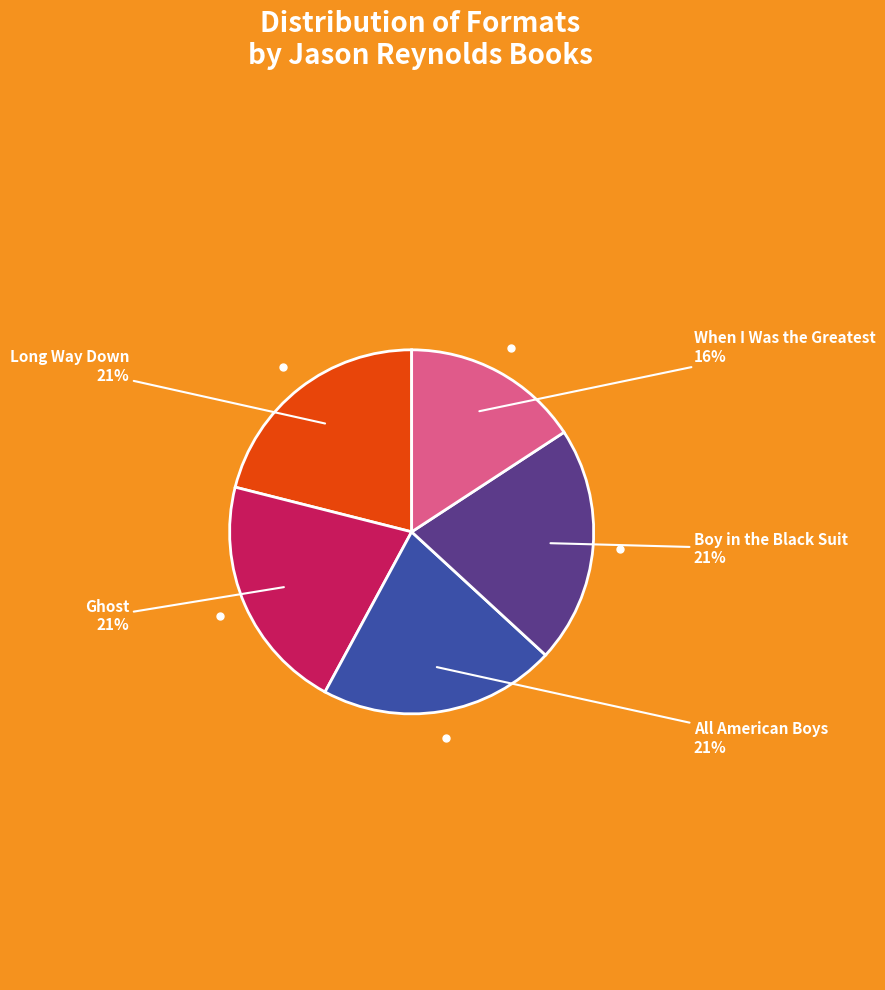

Is there any slice that represents more than half of the pie?

No